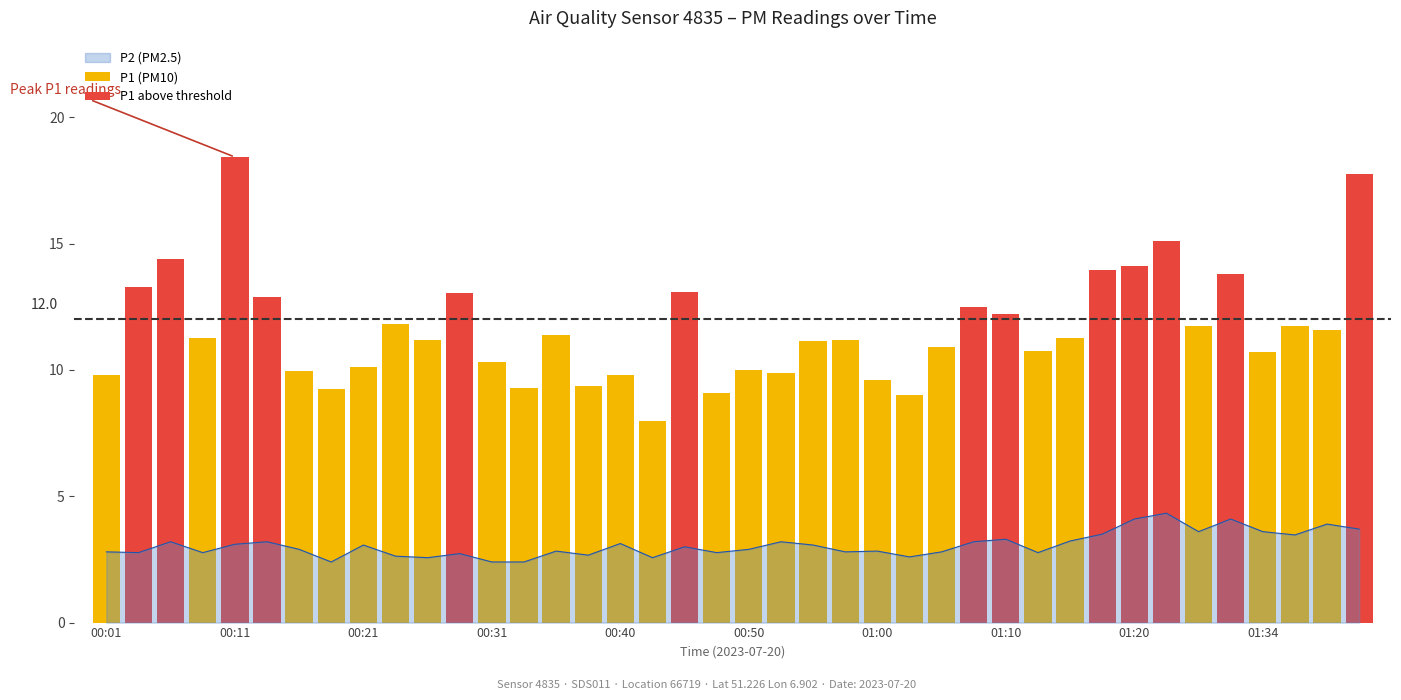

Does the chart contain stacked bars?

No